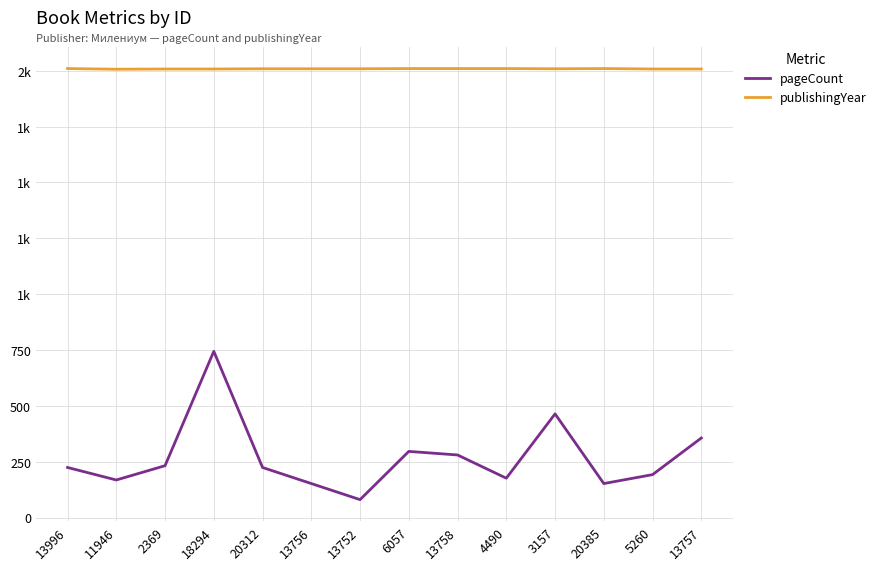

Does the chart have visible grid lines?

Yes